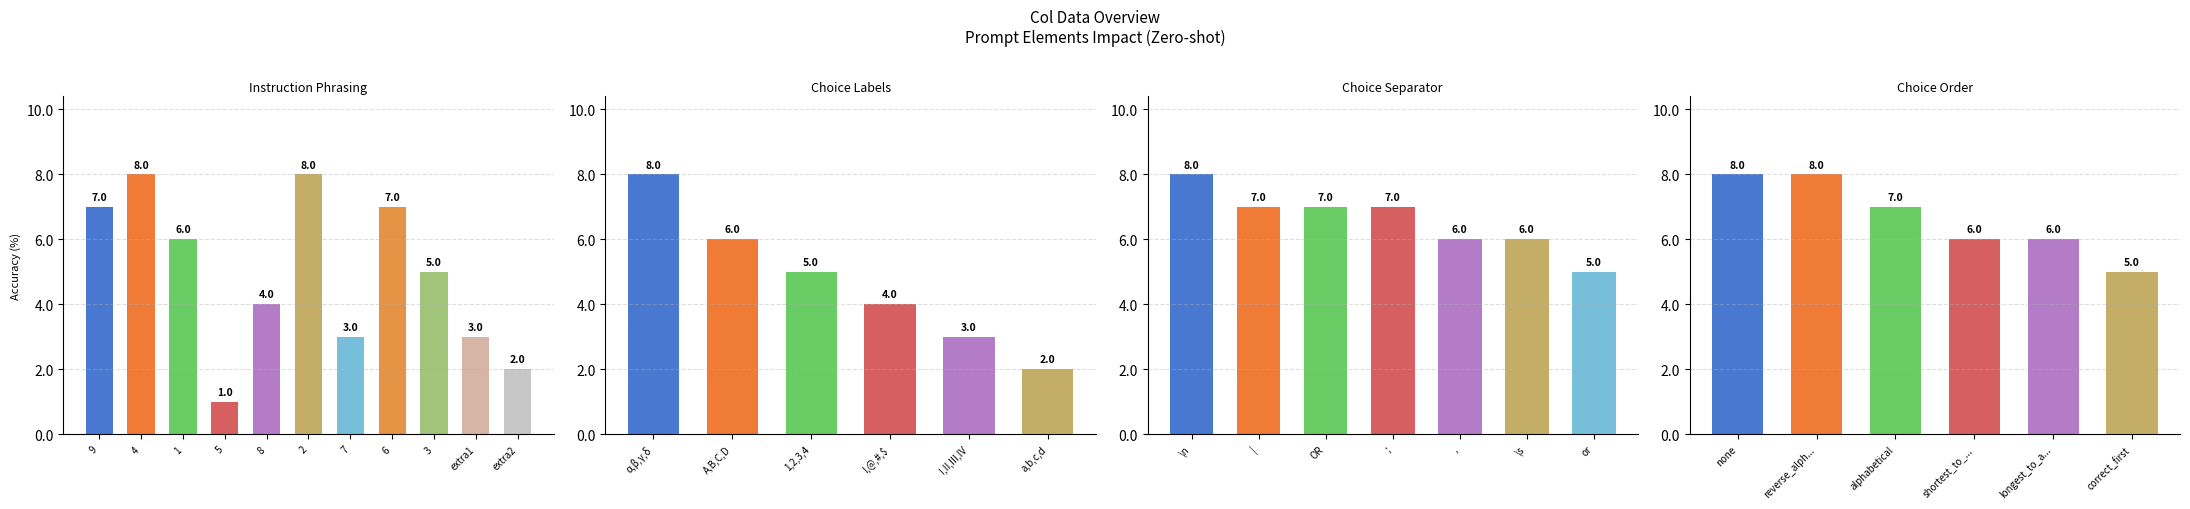

The col_2 series shows 3 at col_7. True or false?

True